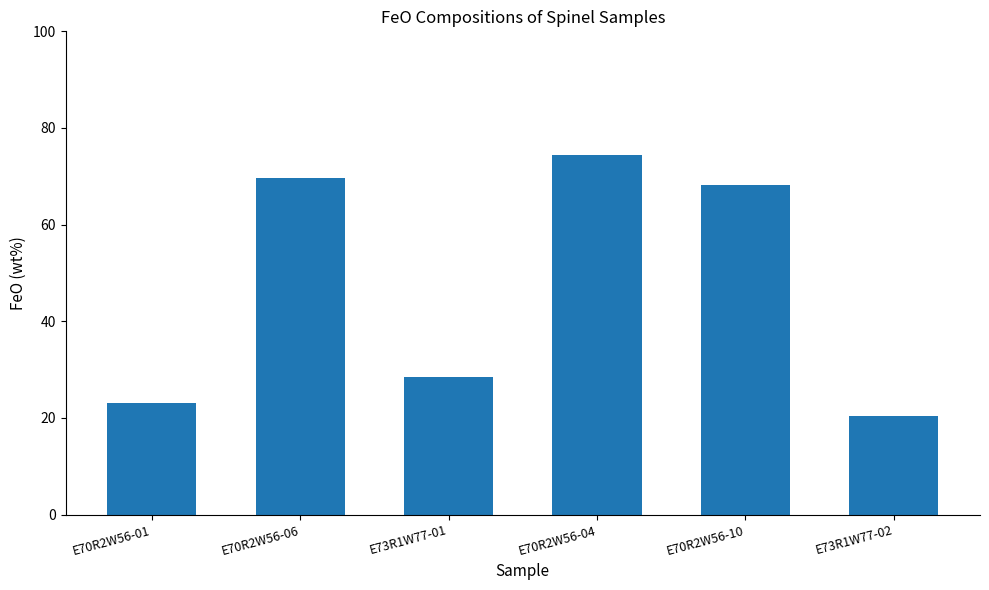

Rank the categories by value from highest to lowest.

E70R2W56-04, E70R2W56-06, E70R2W56-10, E73R1W77-01, E70R2W56-01, E73R1W77-02